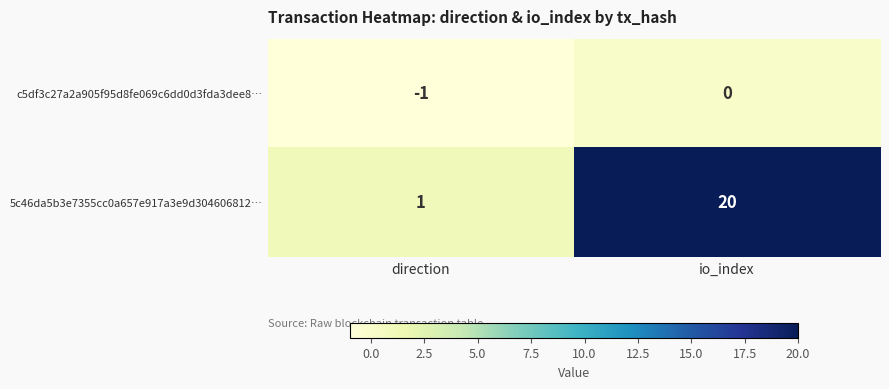

Reading right to left, what are all the values shown in this chart?

c5df3c27a2a905f95d8fe069c6dd0d3fda3dee8…: io_index=0	direction=-1
5c46da5b3e7355cc0a657e917a3e9d304606812…: io_index=20	direction=1